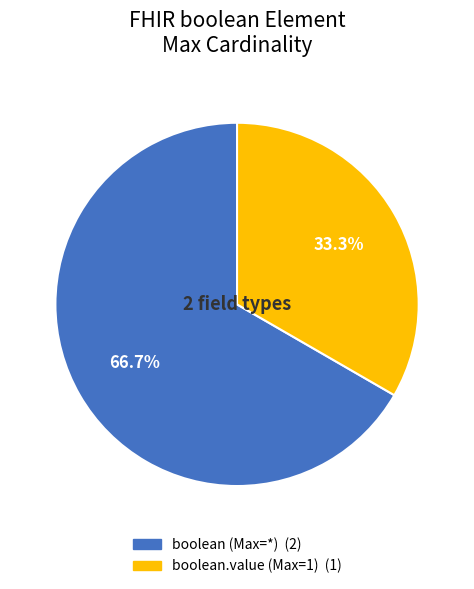

Does any single category account for the majority?

Yes